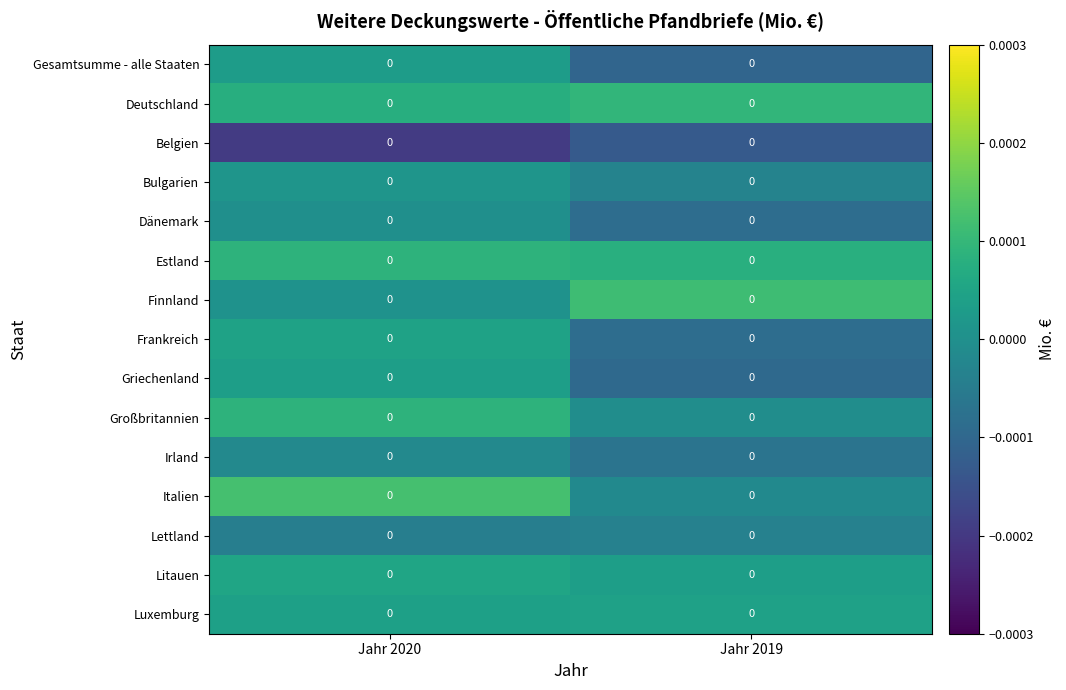

Reading left to right, transcribe all the data shown in this chart.

Gesamtsumme - alle Staaten: Jahr 2020=0.0	Jahr 2019=0.0
Deutschland: Jahr 2020=0.0	Jahr 2019=0.0
Belgien: Jahr 2020=0.0	Jahr 2019=0.0
Bulgarien: Jahr 2020=0.0	Jahr 2019=0.0
Dänemark: Jahr 2020=0.0	Jahr 2019=0.0
Estland: Jahr 2020=0.0	Jahr 2019=0.0
Finnland: Jahr 2020=0.0	Jahr 2019=0.0
Frankreich: Jahr 2020=0.0	Jahr 2019=0.0
Griechenland: Jahr 2020=0.0	Jahr 2019=0.0
Großbritannien: Jahr 2020=0.0	Jahr 2019=0.0
Irland: Jahr 2020=0.0	Jahr 2019=0.0
Italien: Jahr 2020=0.0	Jahr 2019=0.0
Lettland: Jahr 2020=0.0	Jahr 2019=0.0
Litauen: Jahr 2020=0.0	Jahr 2019=0.0
Luxemburg: Jahr 2020=0.0	Jahr 2019=0.0